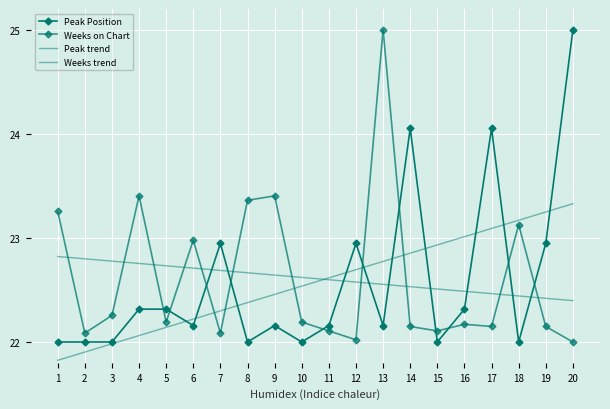

Is it true that Weeks trend equals 22.8 at 1?

True